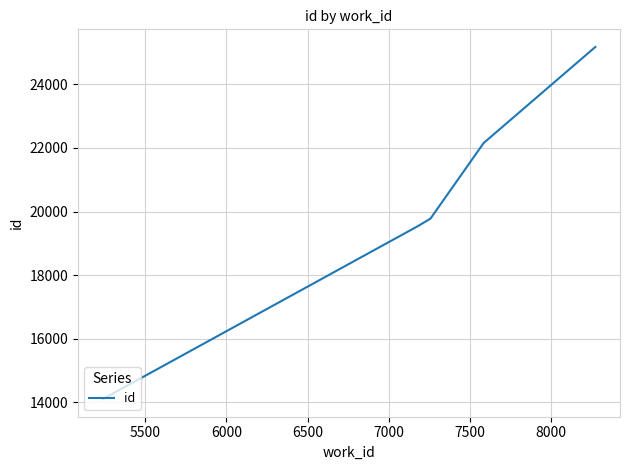

How many data points are less than 22145?

5